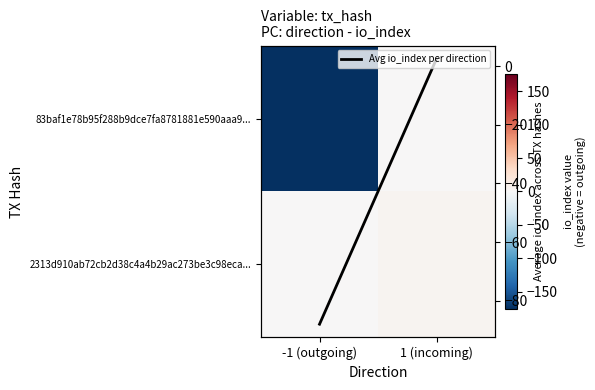

What is the difference between the 83baf1e78b95f288b9dce7fa8781881e590aaa9... values at 1 (incoming) and -1 (outgoing)?

176.0